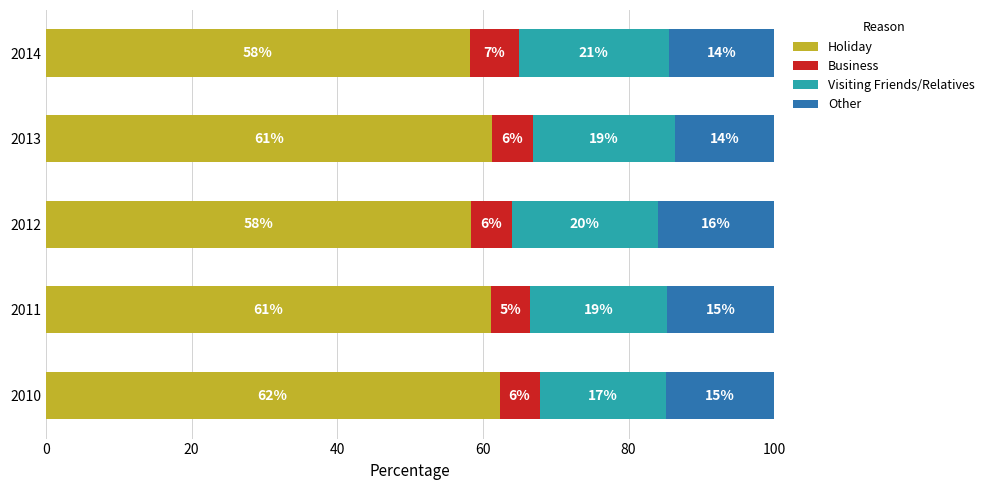

What are all the series names shown in the legend?

Holiday, Business, Visiting Friends/Relatives, Other